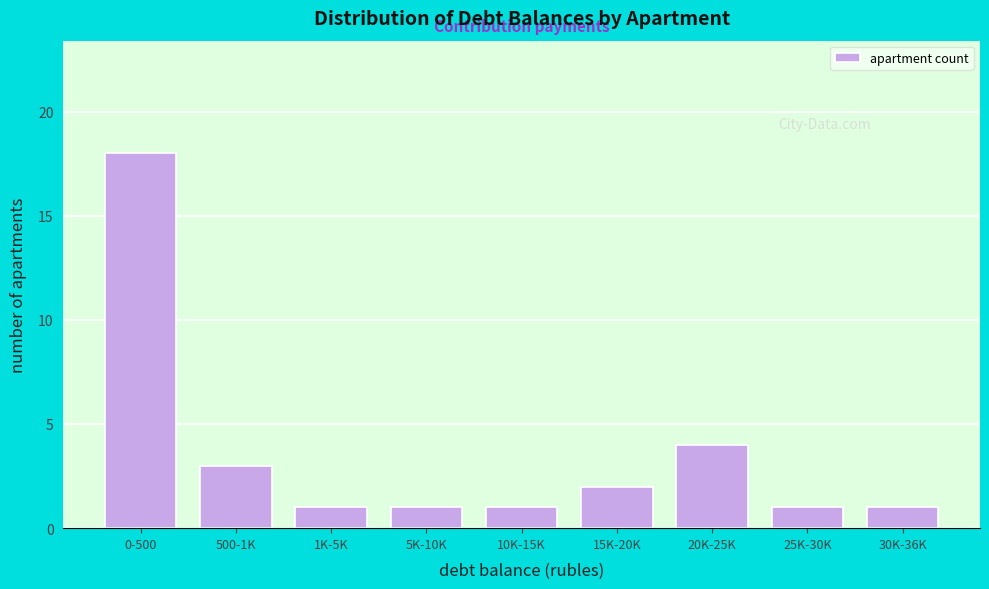

Reading left to right, transcribe all the data shown in this chart.

0-500=18	500-1K=3	1K-5K=1	5K-10K=1	10K-15K=1	15K-20K=2	20K-25K=4	25K-30K=1	30K-36K=1